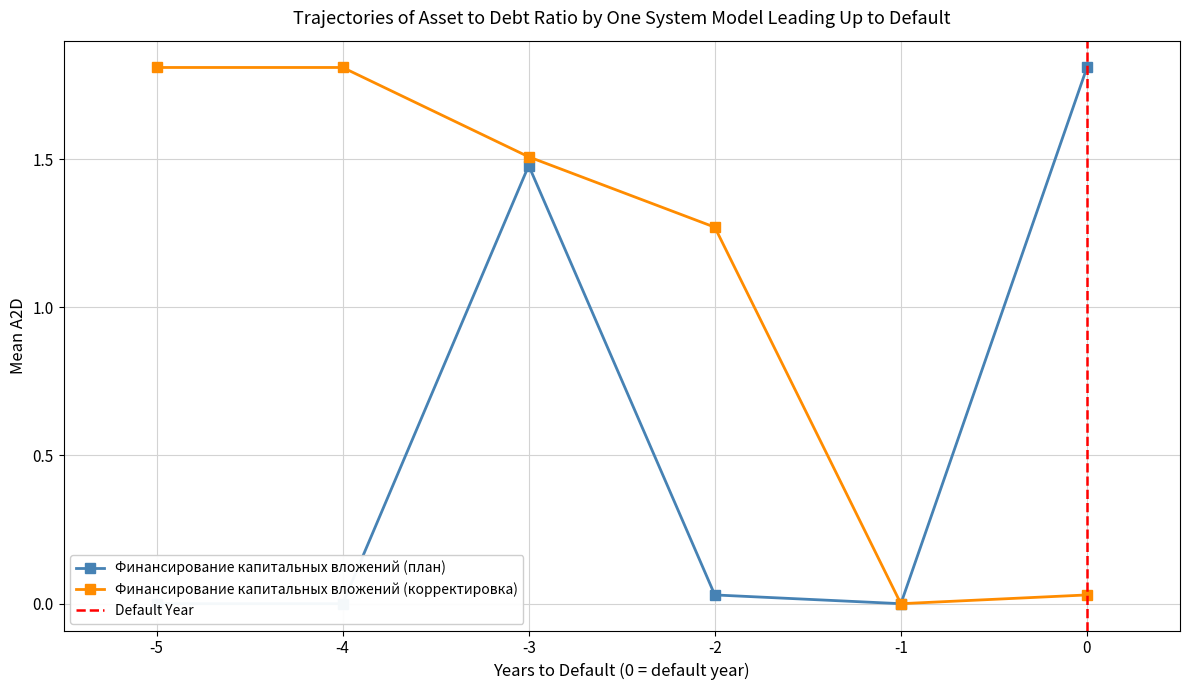

At which label does Финансирование капитальных вложений (корректировка) first exceed 1?

-5